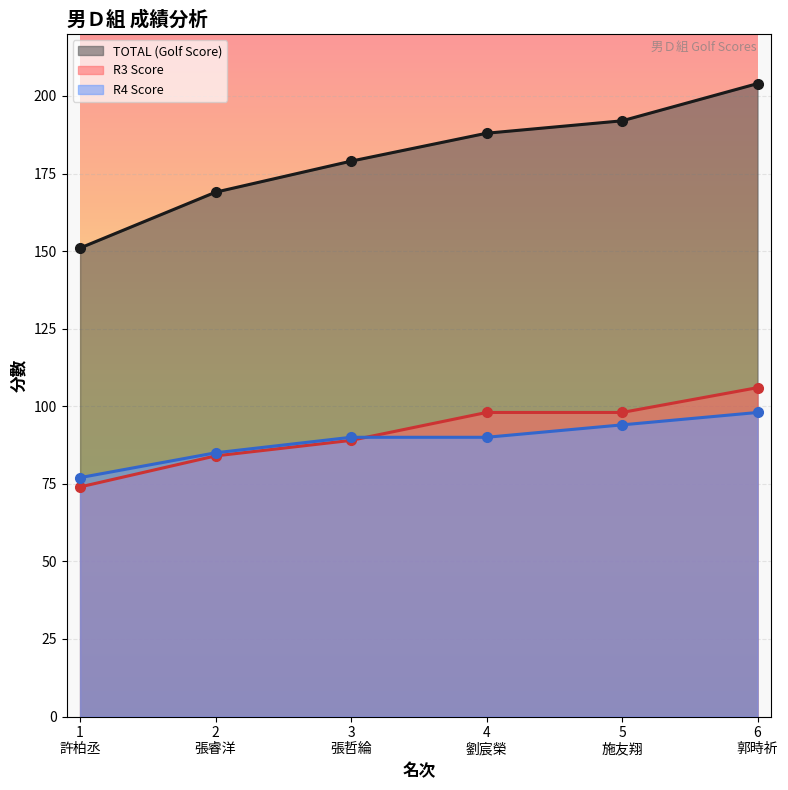

What are all the series names shown in the legend?

TOTAL (Golf Score), R3 Score, R4 Score